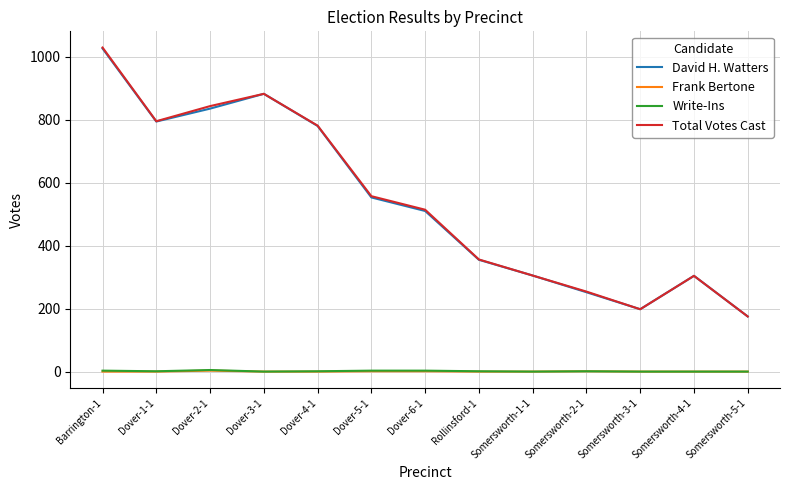

Count the Write-Ins values in the range 0 to 3.

12